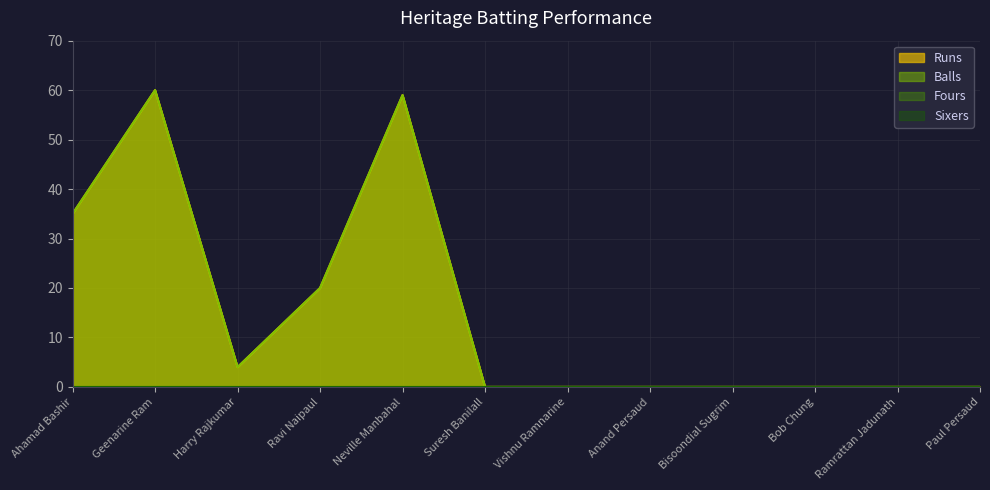

What is the maximum value for Runs?

60